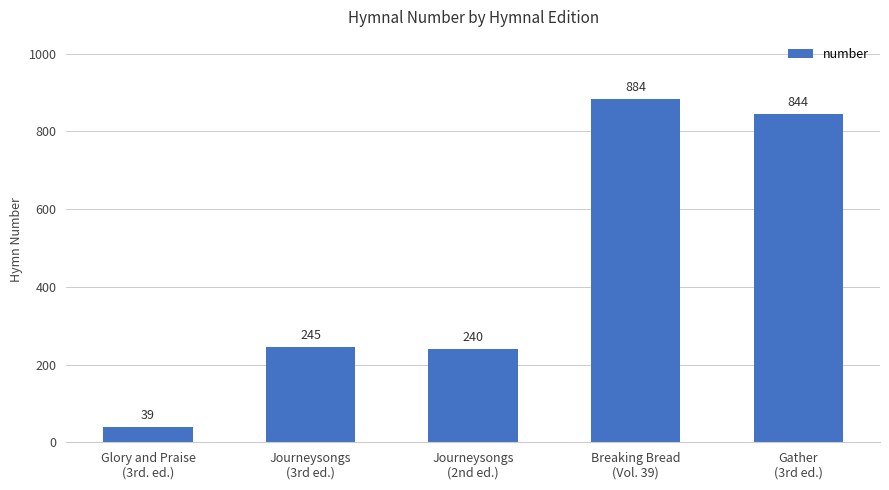

Reading left to right, list all the values displayed in this chart.

39	245	240	884	844